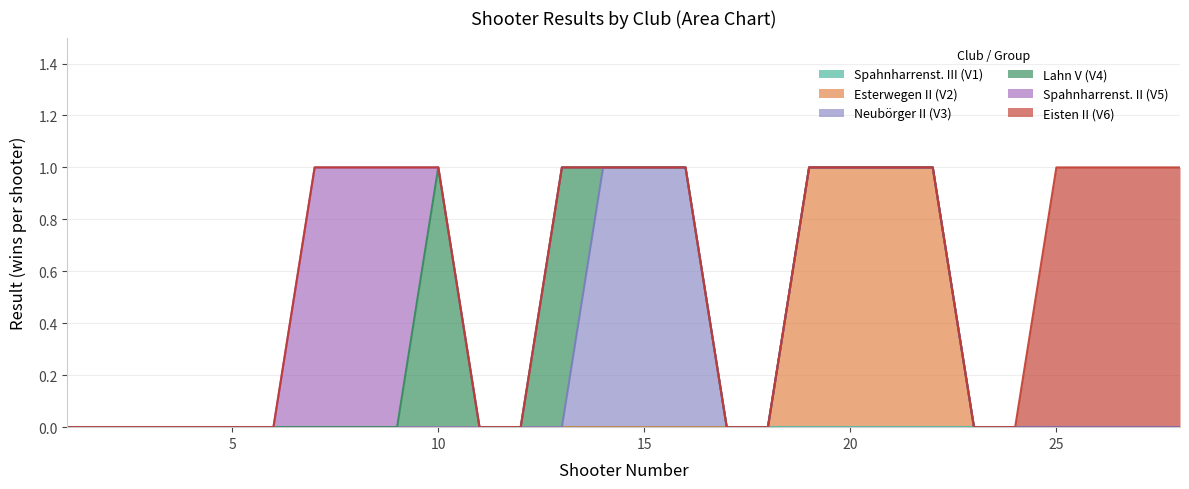

Which label corresponds to the largest value in the chart?

19